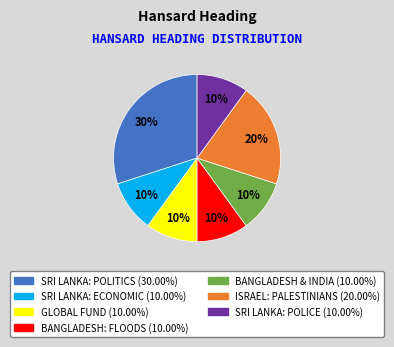

Is there any slice that represents more than half of the pie?

No